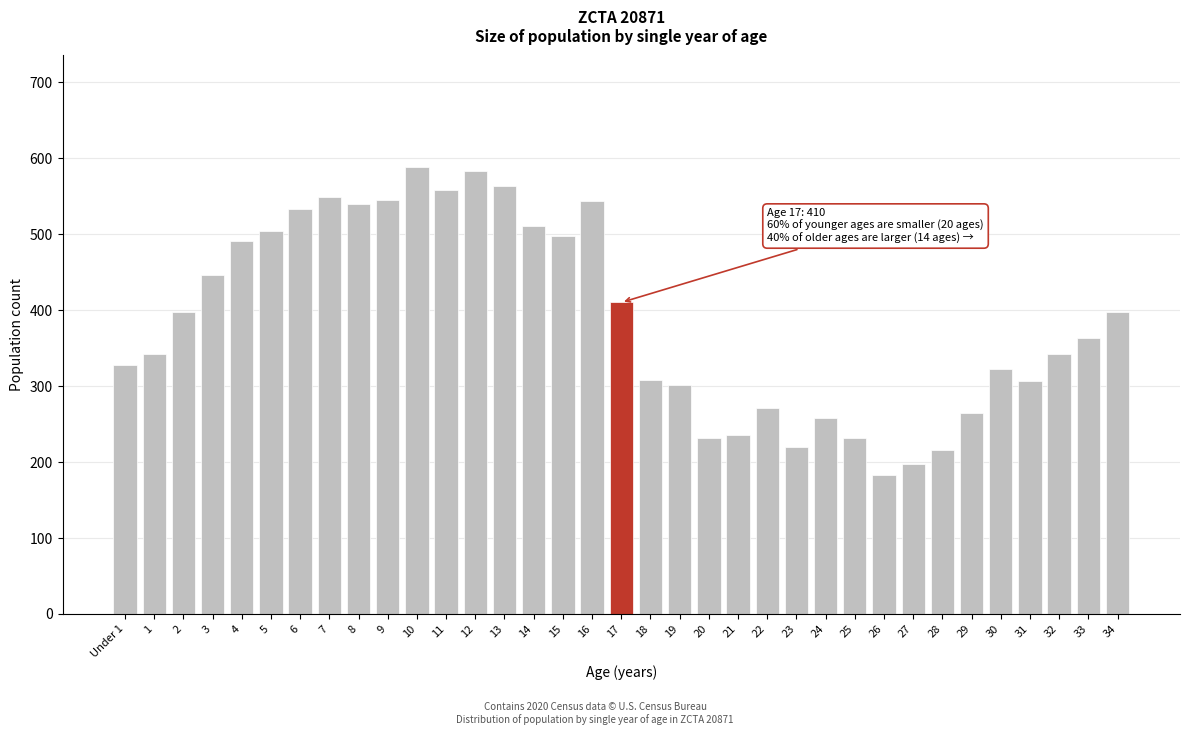

What is the value of the 10th bar from the left?

545